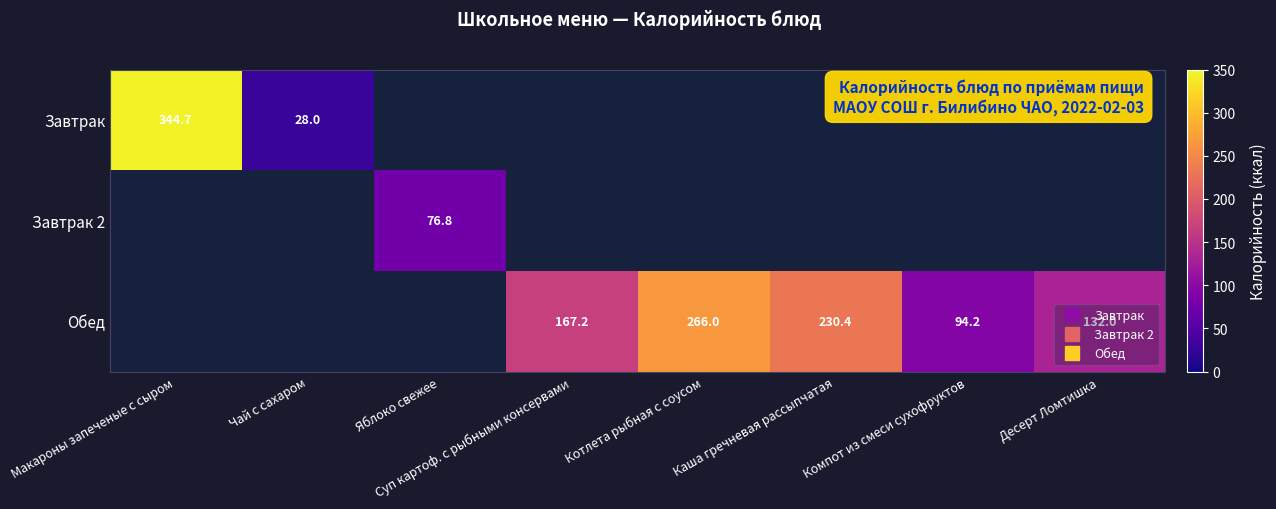

Rank the series at Суп картоф. с рыбными консервами from highest to lowest value.

Обед, Завтрак, Завтрак 2